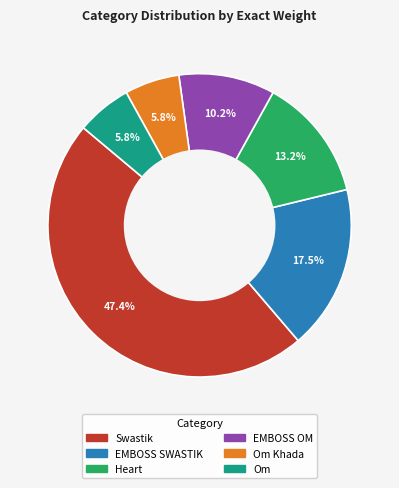

How many slices are in this pie chart?

6